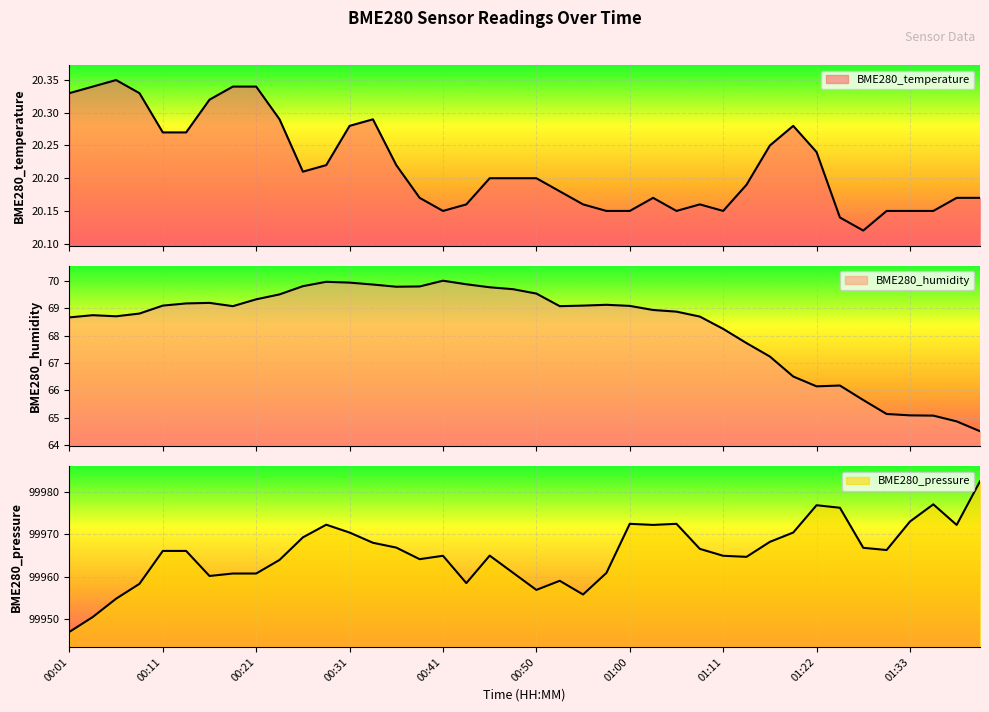

Reading left to right, what are all the values shown in this chart?

BME280_temperature: 20.3	20.3	20.4	20.3	20.3	20.3	20.3	20.3	20.3	20.3	20.2	20.2	20.3	20.3	20.2	20.2	20.1	20.2	20.2	20.2	20.2	20.2	20.2	20.1	20.1	20.2	20.1	20.2	20.1	20.2	20.2	20.3	20.2	20.1	20.1	20.1	20.1	20.1	20.2	20.2
BME280_humidity: 68.7	68.8	68.7	68.8	69.1	69.2	69.2	69.1	69.3	69.5	69.8	70.0	69.9	69.9	69.8	69.8	70.0	69.9	69.8	69.7	69.5	69.1	69.1	69.1	69.1	68.9	68.9	68.7	68.2	67.7	67.2	66.5	66.2	66.2	65.7	65.1	65.1	65.1	64.9	64.5
BME280_pressure: 99946.9	99950.4	99954.8	99958.3	99966.1	99966.1	99960.2	99960.7	99960.7	99964.0	99969.3	99972.3	99970.4	99968.0	99966.9	99964.1	99964.9	99958.5	99965.0	99960.9	99956.9	99959.0	99955.8	99960.9	99972.5	99972.2	99972.5	99966.6	99964.9	99964.7	99968.2	99970.4	99976.9	99976.3	99966.8	99966.3	99973.1	99977.1	99972.2	99982.6